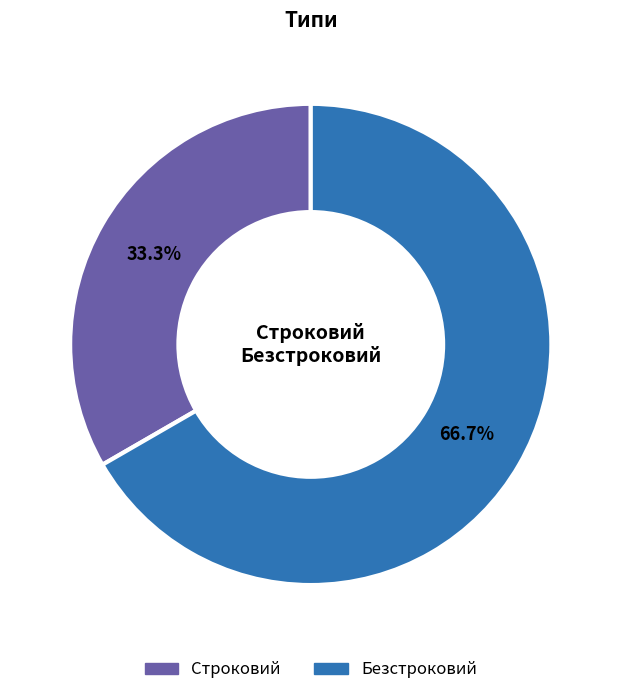

Which has a higher value, Безстроковий or Строковий?

Безстроковий